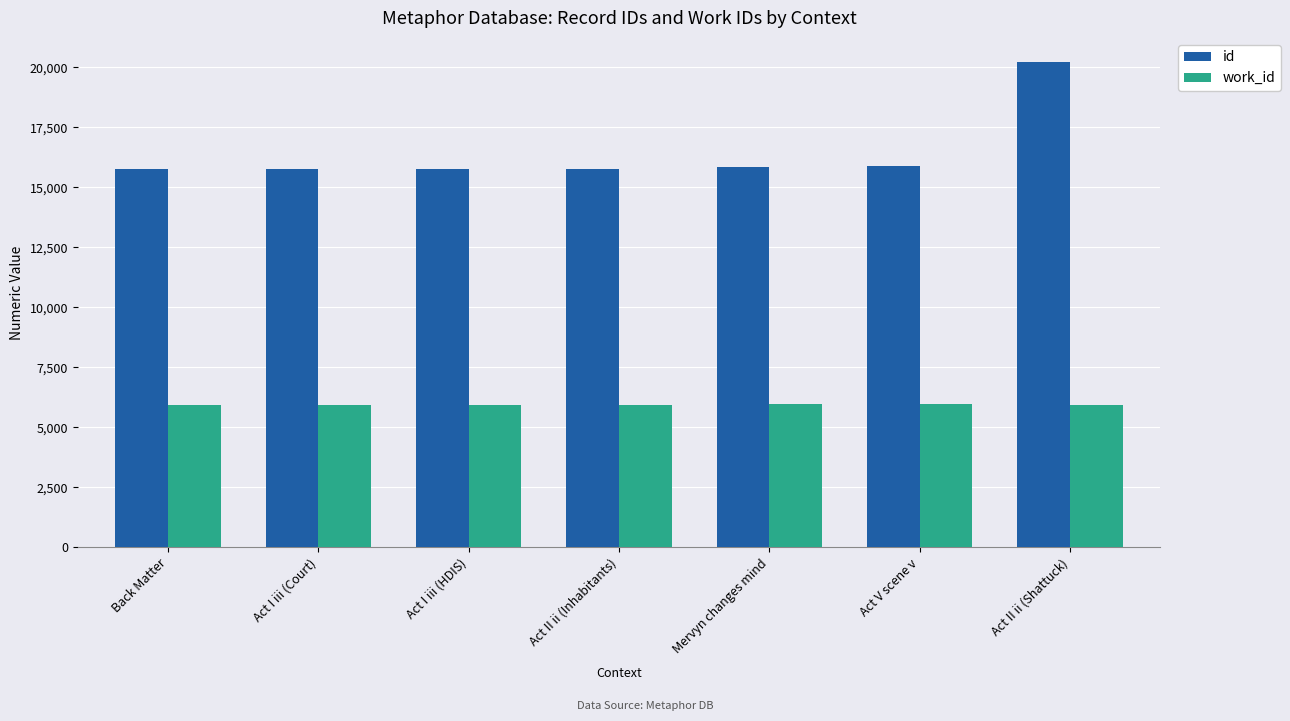

What value does the id series have at Act II ii (Inhabitants), to the nearest 50?

15800